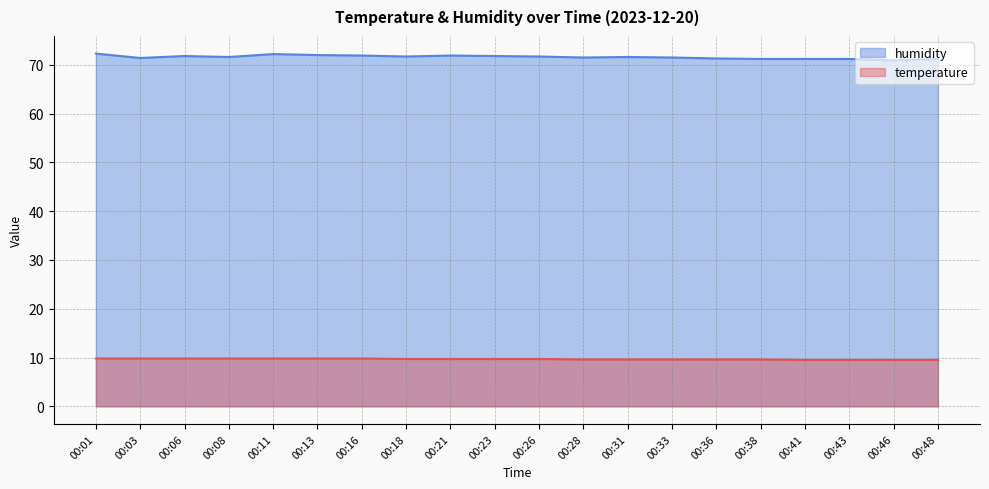

What is the difference between the humidity values at 00:31 and 00:11?

0.6